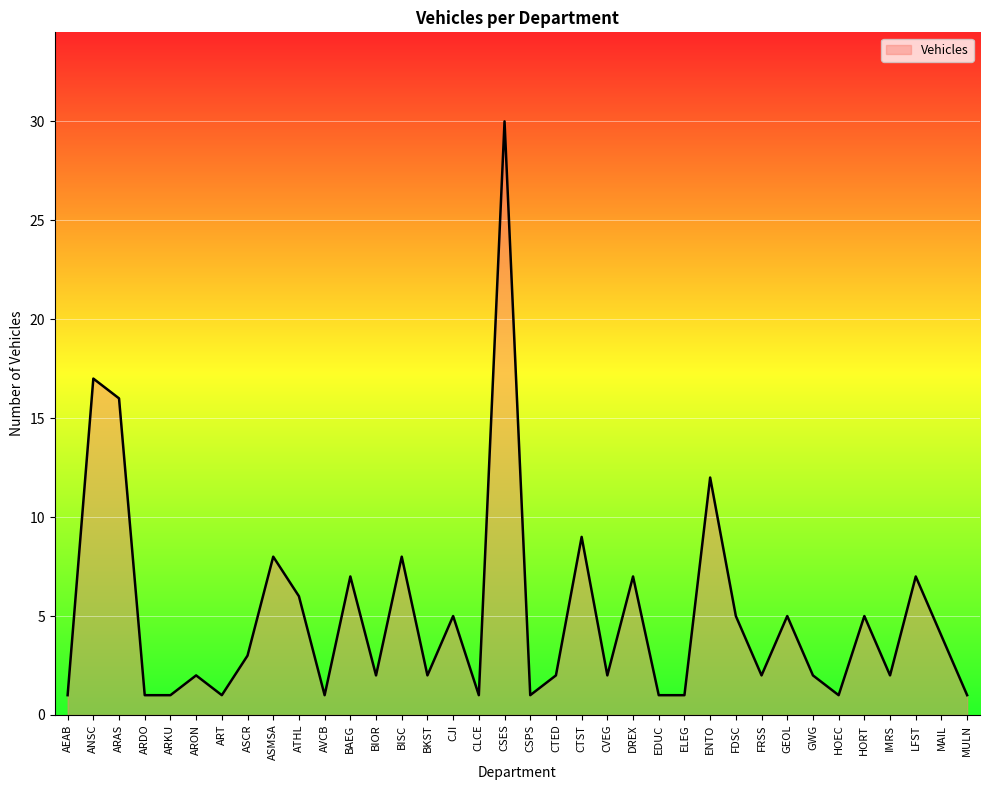

The chart shows a value of 10 at DREX. True or false?

False